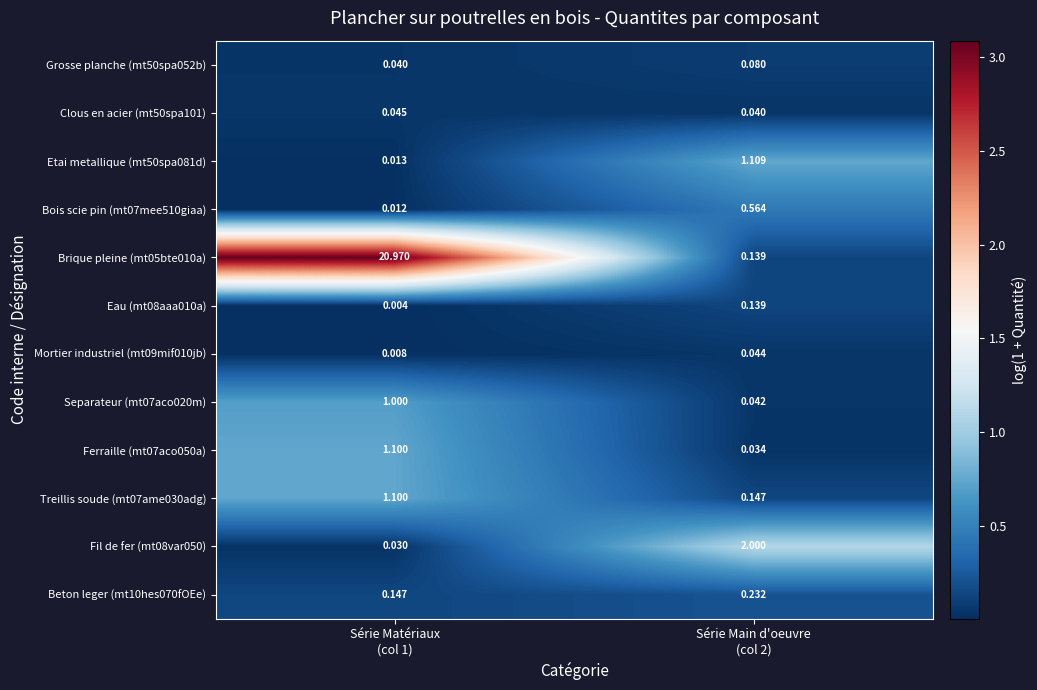

How many values in the Brique pleine (mt05bte010a) series are below 20?

1